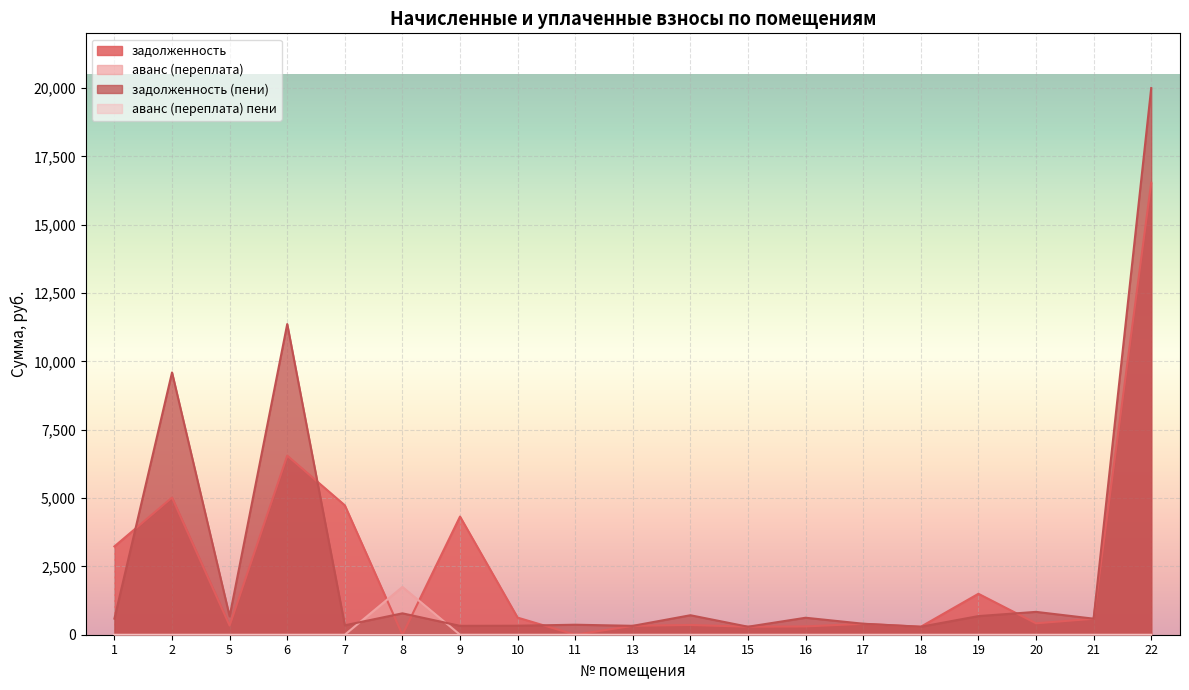

Reading right to left, transcribe all the data shown in this chart.

задолженность: 22=16534.3	21=583.4	20=417.7	19=1497.6	18=292.2	17=398.2	16=303.8	15=292.5	14=356.3	13=326.1	11=0.0	10=625.8	9=4323.1	8=0.0	7=4734.2	6=6550.1	5=335.8	2=5017.6	1=3230.4
аванс (переплата): 22=0.0	21=0.0	20=0.0	19=0.0	18=0.0	17=0.0	16=0.0	15=0.0	14=0.0	13=0.0	11=0.0	10=0.0	9=0.0	8=1747.1	7=0.0	6=0.0	5=0.0	2=0.0	1=0.0
задолженность (пени): 22=19997.5	21=586.6	20=836.1	19=681.1	18=291.6	17=402.0	16=621.1	15=292.6	14=712.8	13=325.7	11=365.9	10=328.8	9=324.8	8=782.5	7=344.1	6=11364.8	5=671.1	2=9594.7	1=589.5